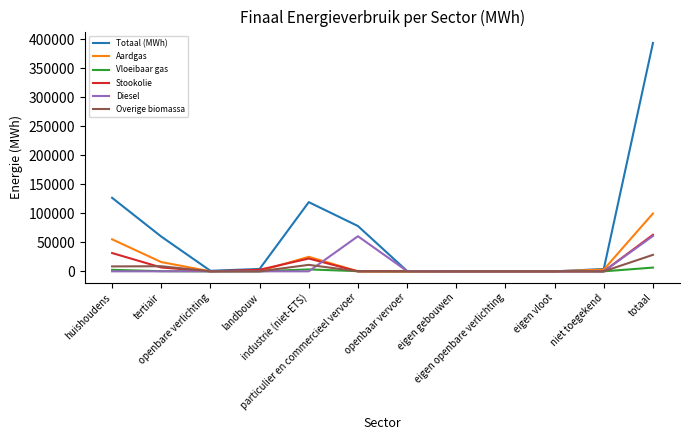

What is the maximum value for Overige biomassa?

28392.7